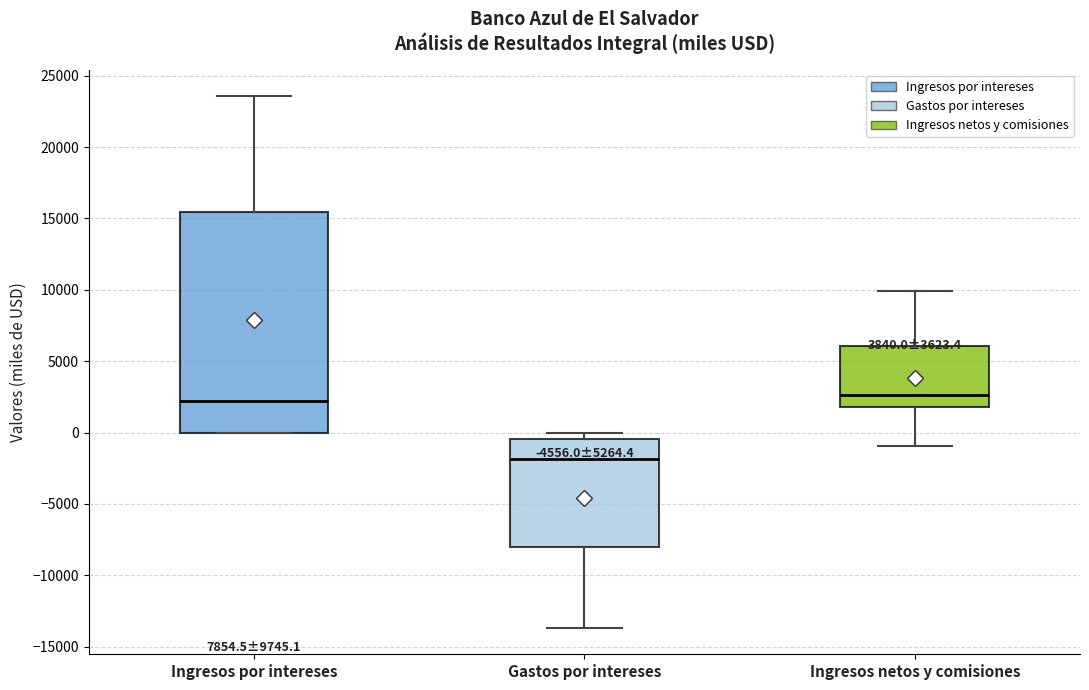

Which box is the tallest, from its lower edge to its upper edge?

Ingresos por intereses